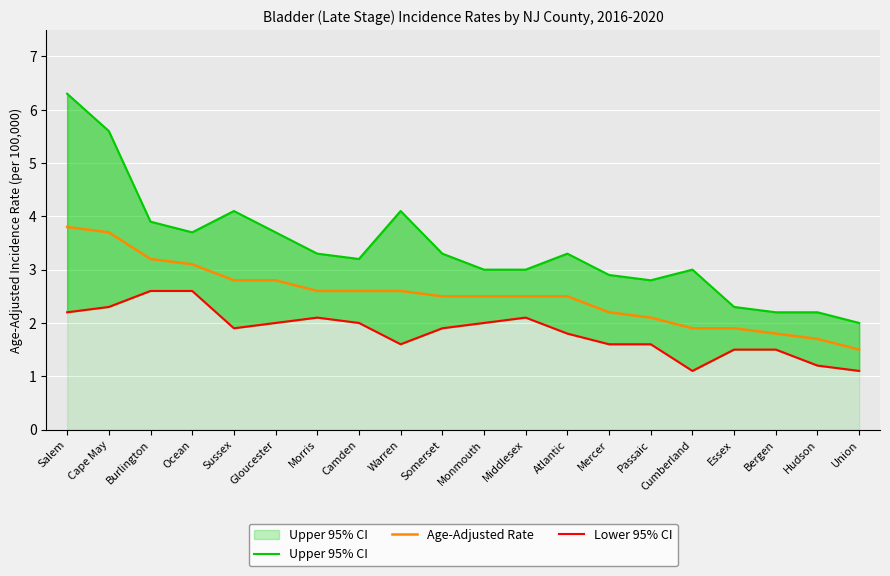

At Salem, list the series in order from smallest to largest.

Lower 95% CI, Age-Adjusted Rate, Upper 95% CI